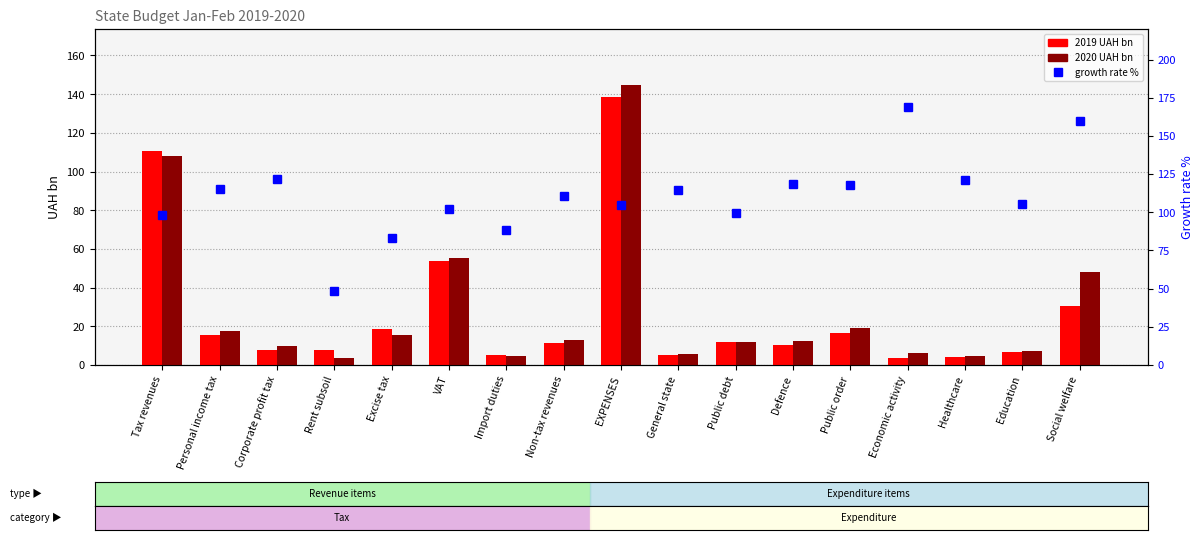

At which label does 2019 UAH bn first exceed 11?

Tax revenues